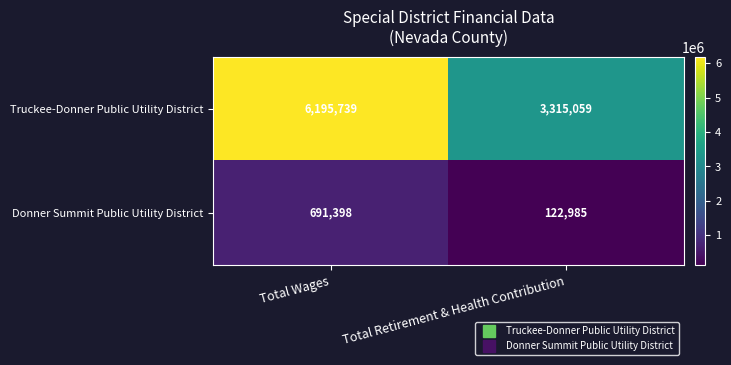

Which series has the largest total across all categories?

Truckee-Donner Public Utility District